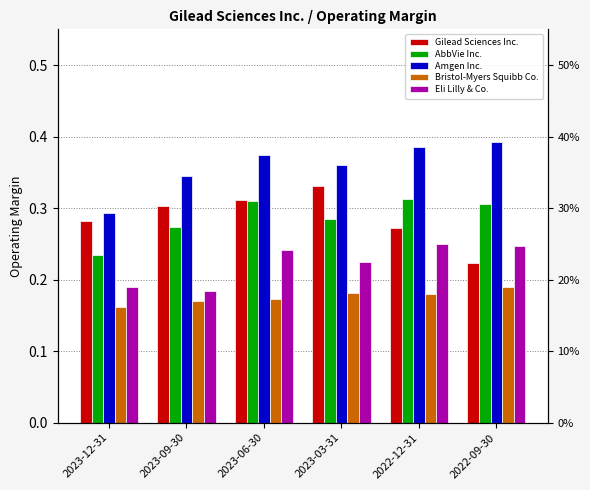

At how many categories does at least one series exceed 0?

6